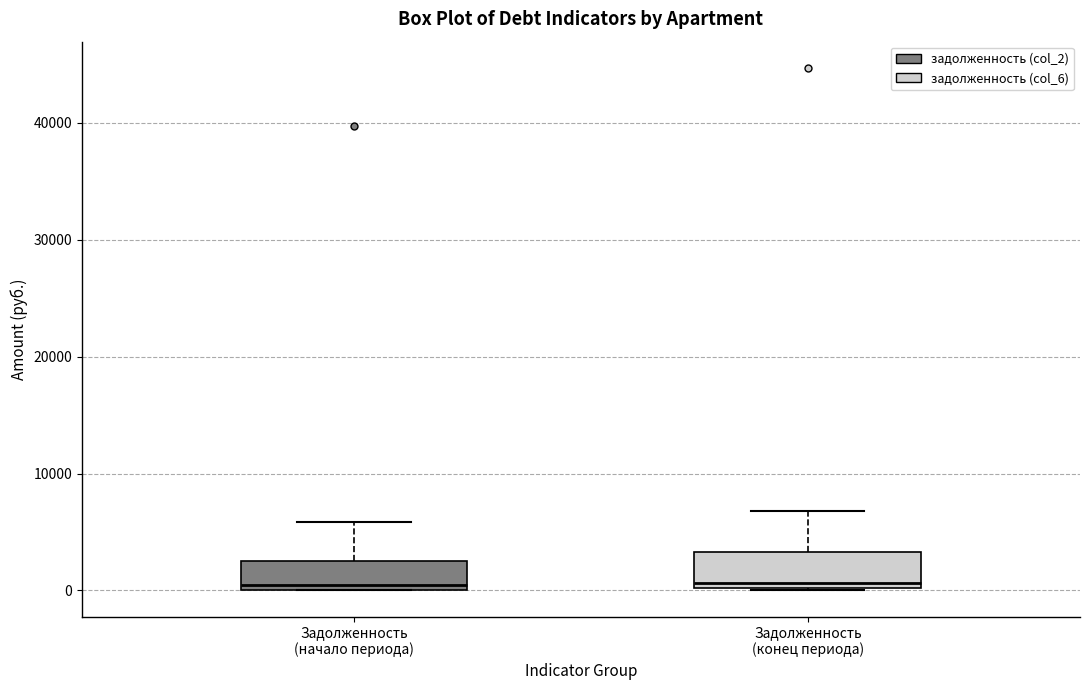

Reading left to right, transcribe this box plot: for each box, give where its median line is, the range the box spans, and where its two whiskers end, as read against the y-axis. The values are not printed on the chart, so give them approximately, as read against the axis.

Задолженность (начало периода): median 0 (just above the box's lower edge), box 0 to 3000, whiskers 0 to 6000
Задолженность (конец периода): median 1000, box 0 to 3000, whiskers 0 to 7000